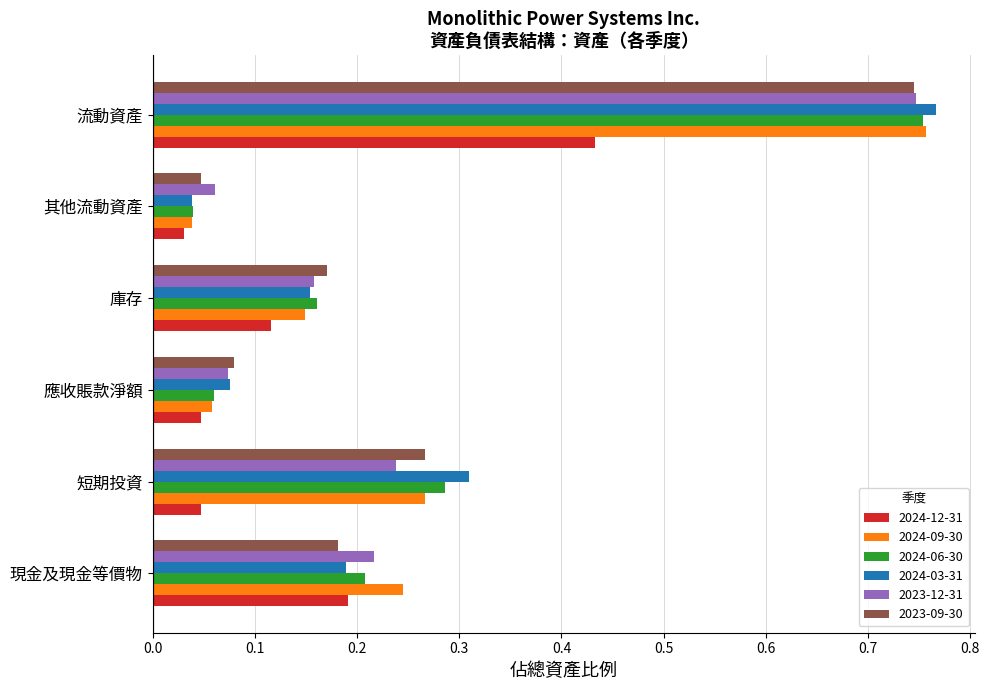

Is the value of 2024-06-30 at 現金及現金等價物 greater than the value of 2024-03-31 at 短期投資?

No